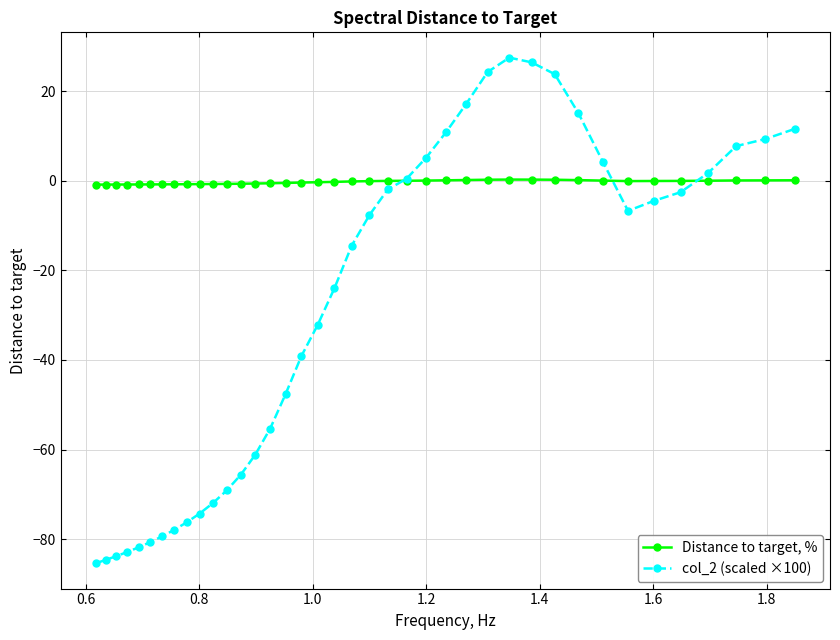

Rank the series by their maximum value, from highest to lowest.

col_2 (scaled ×100), Distance to target, %